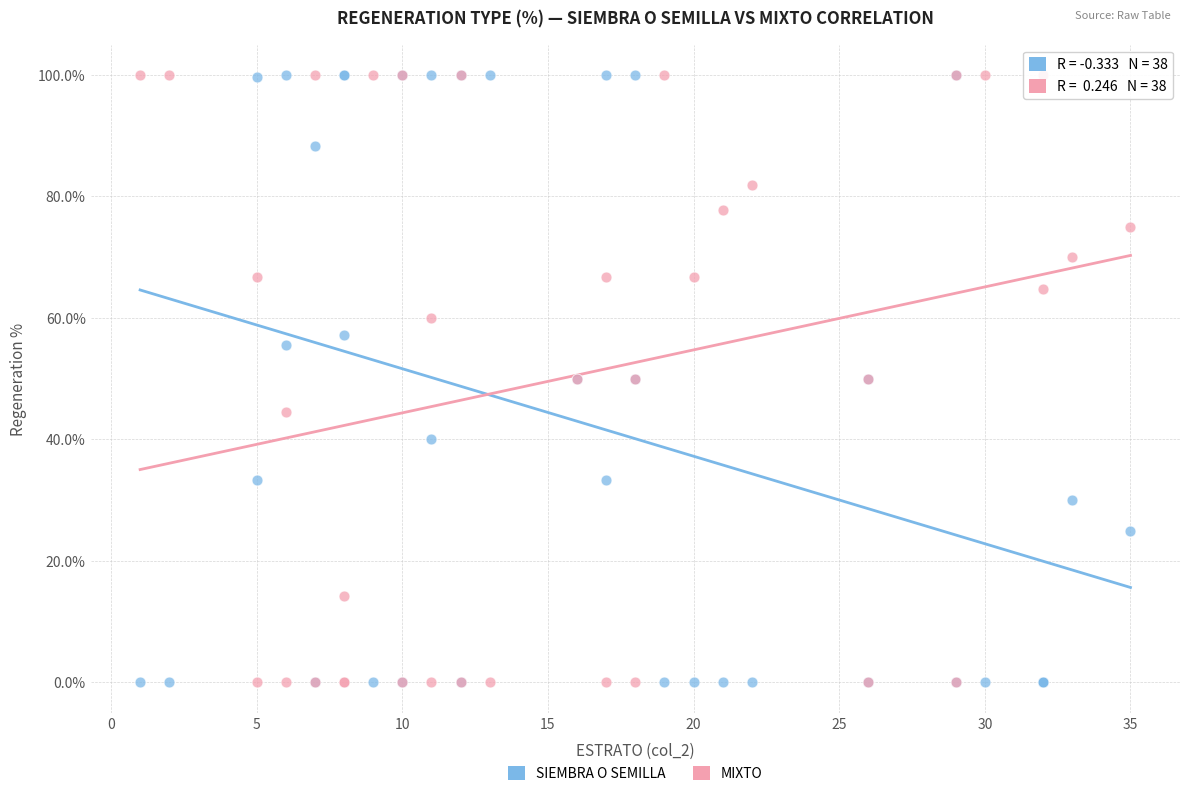

What is the X range (max minus min) for the scatter plot?

34.0